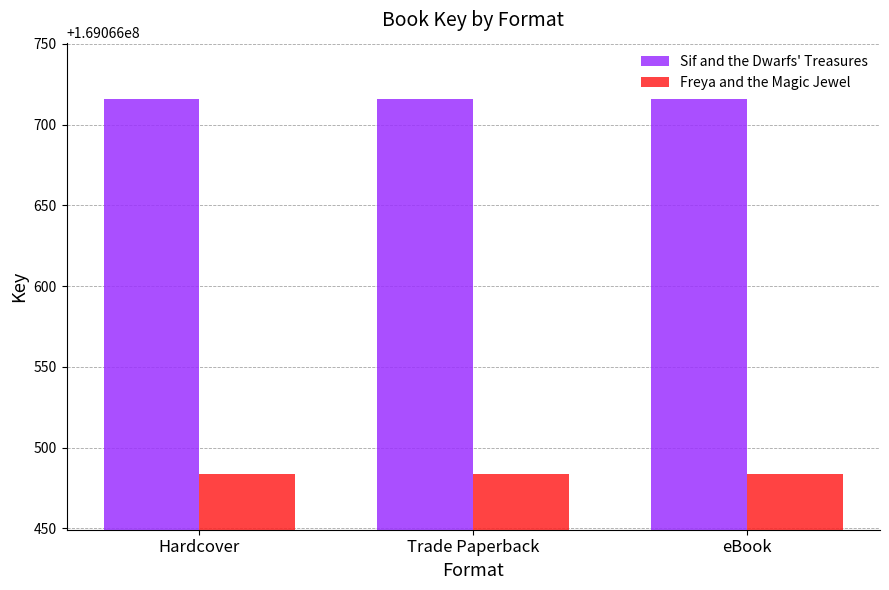

What is the maximum value for Freya and the Magic Jewel?

169066484